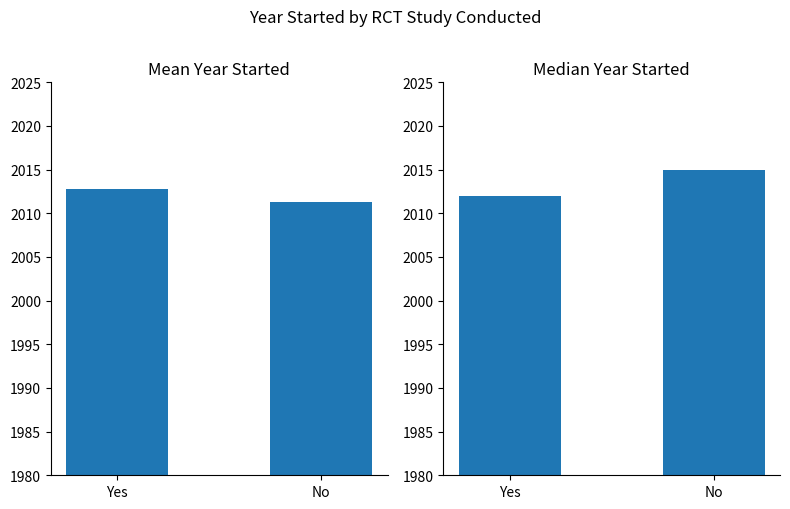

List the series in order of their overall mean, lowest first.

Mean Year Started, Median Year Started